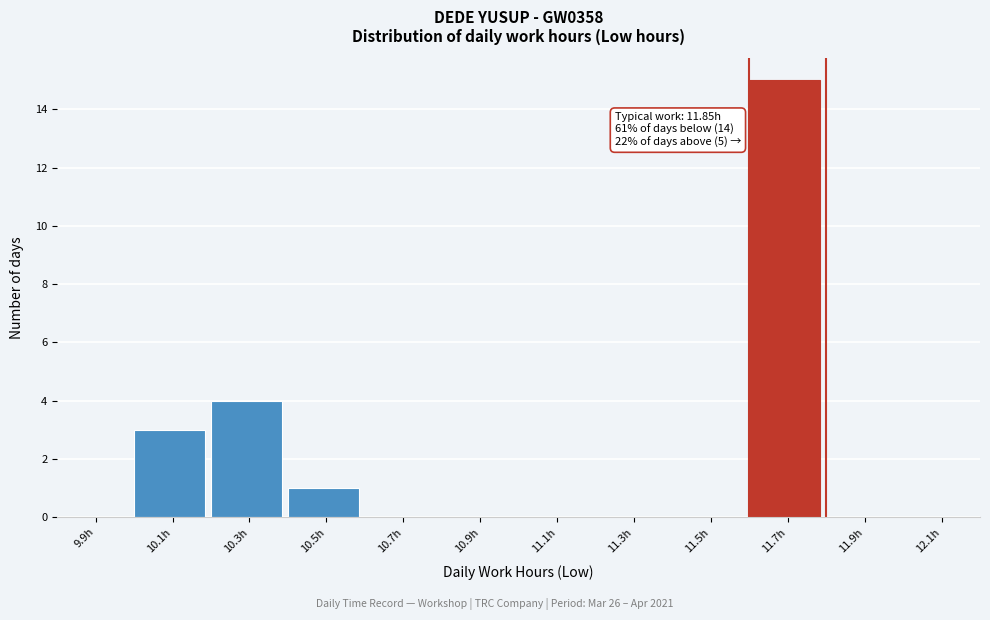

Reading right to left, what are all the values shown in this chart?

12.1h=0	11.9h=0	11.7h=15	11.5h=0	11.3h=0	11.1h=0	10.9h=0	10.7h=0	10.5h=1	10.3h=4	10.1h=3	9.9h=0